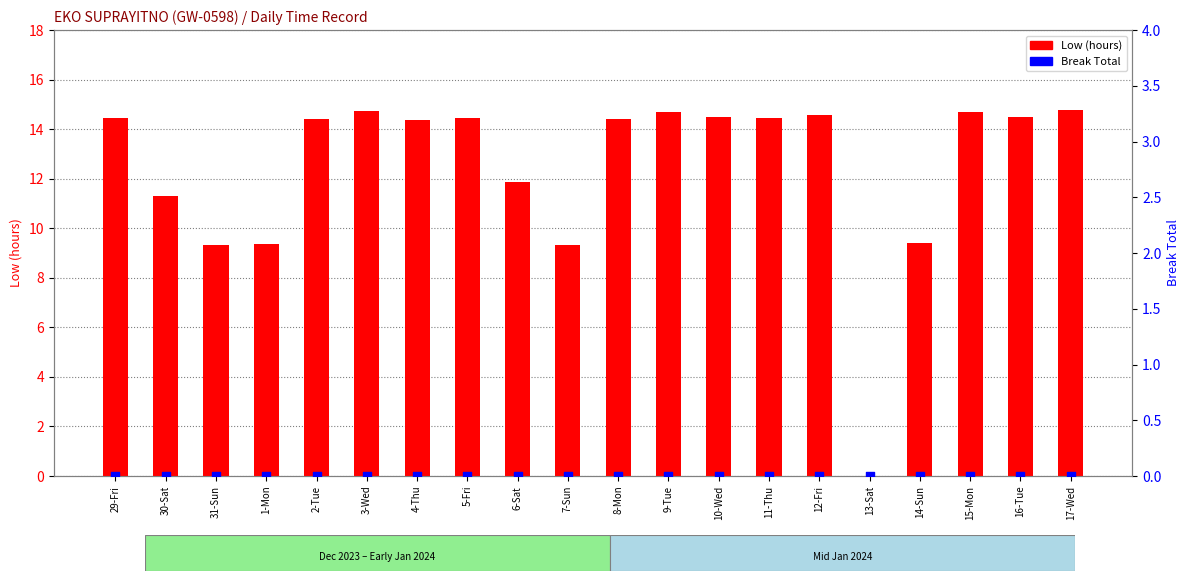

At which category is the sum across all series the highest?

17-Wed